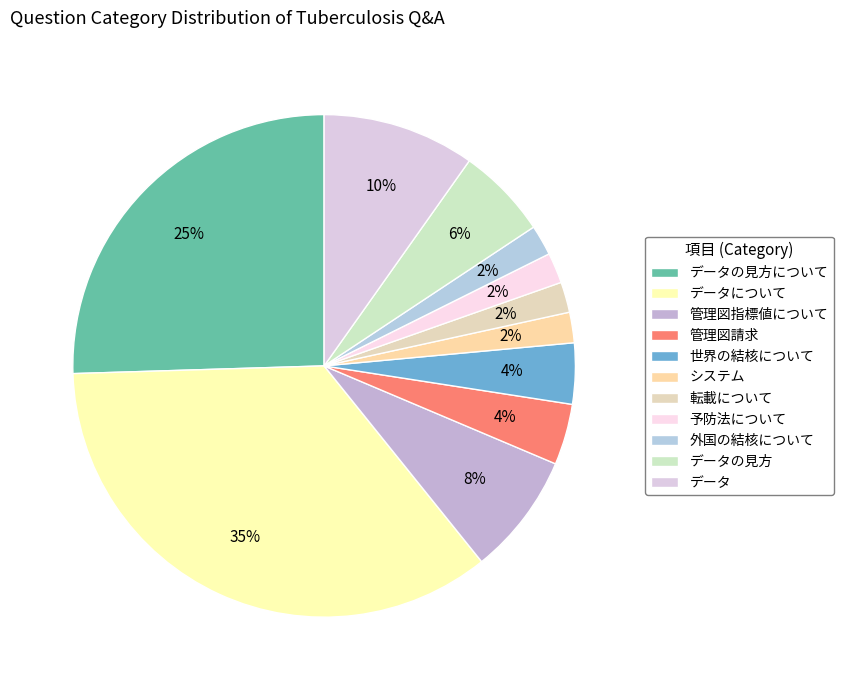

How many segments does this pie chart have?

11